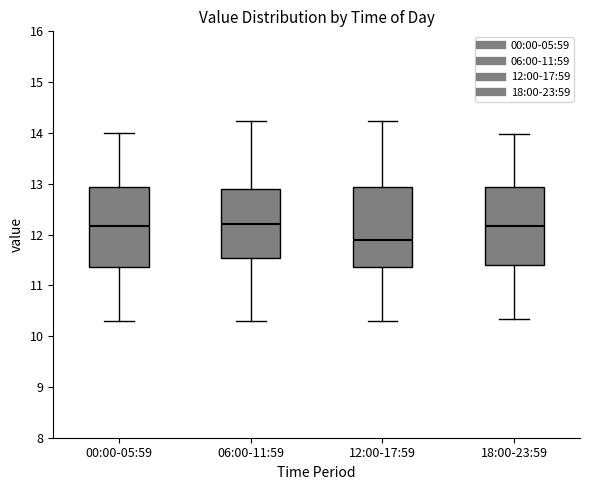

Where does the upper whisker of the box for 06:00-11:59 end on the y-axis? The values are not printed on the chart, so give them approximately, as read against the axis.

14.2